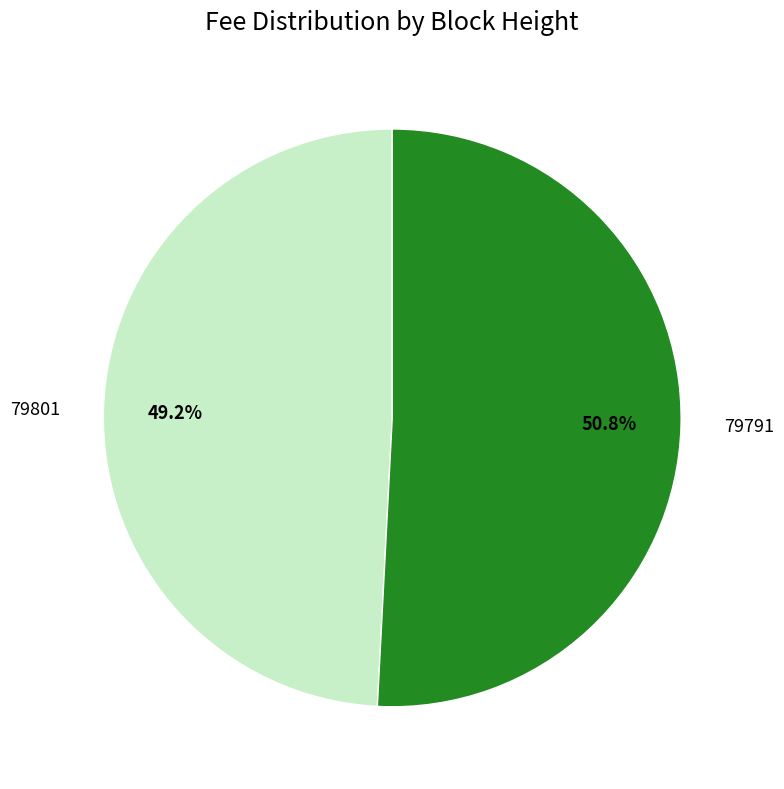

To the nearest percent, what portion does 79791 represent?

51%